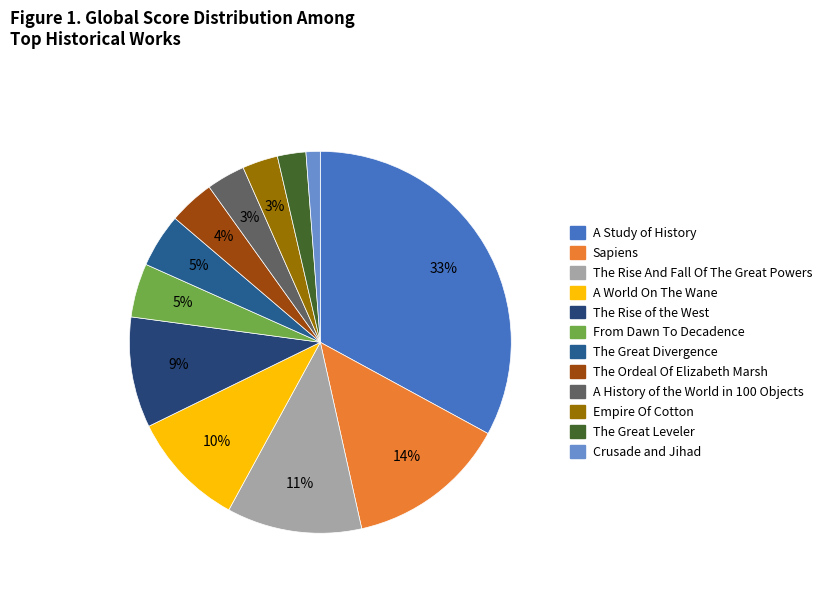

To the nearest percent, what is the average slice percentage?

8%